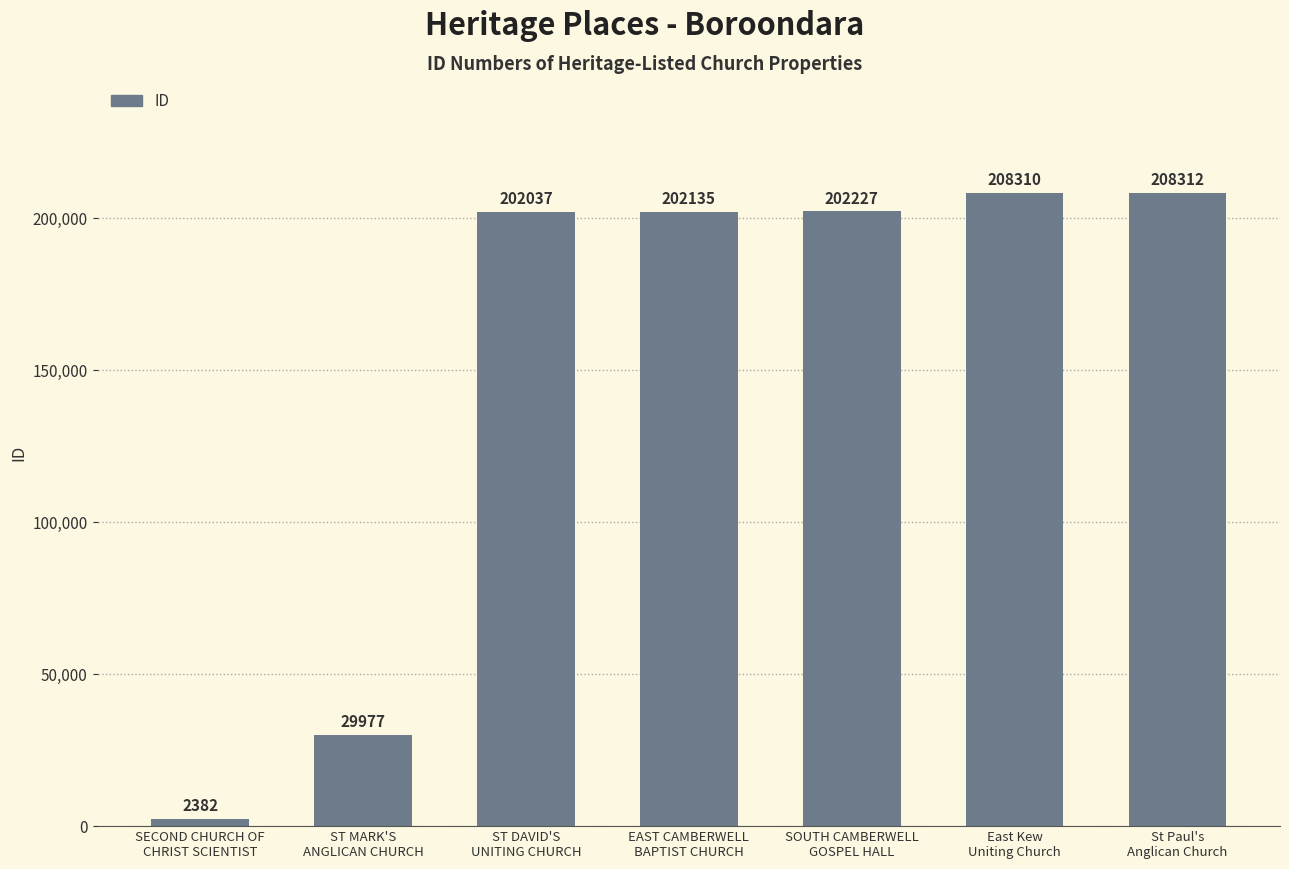

What position from the right is East Kew
Uniting Church?

2